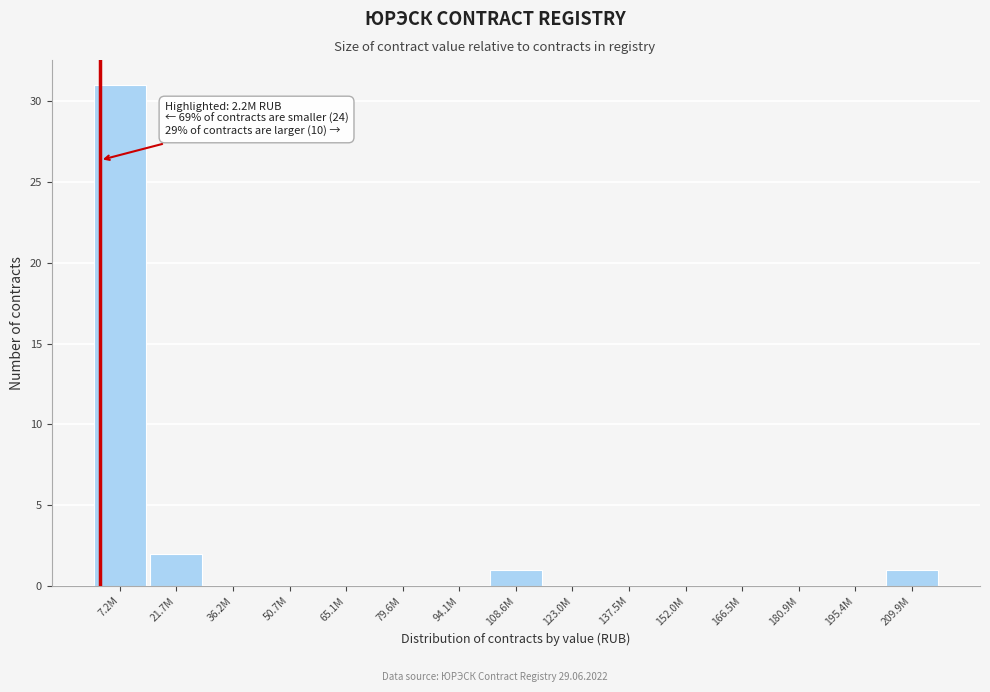

Reading left to right, what are all the values shown in this chart?

7.2M=31	21.7M=2	36.2M=0	50.7M=0	65.1M=0	79.6M=0	94.1M=0	108.6M=1	123.0M=0	137.5M=0	152.0M=0	166.5M=0	180.9M=0	195.4M=0	209.9M=1